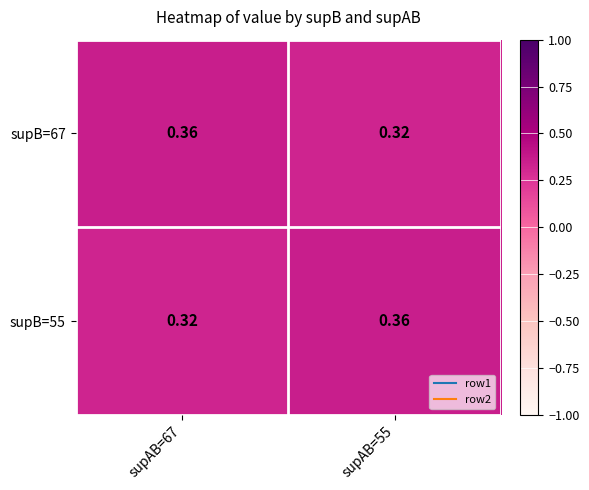

What is the total value across all series at supAB=67?

0.7